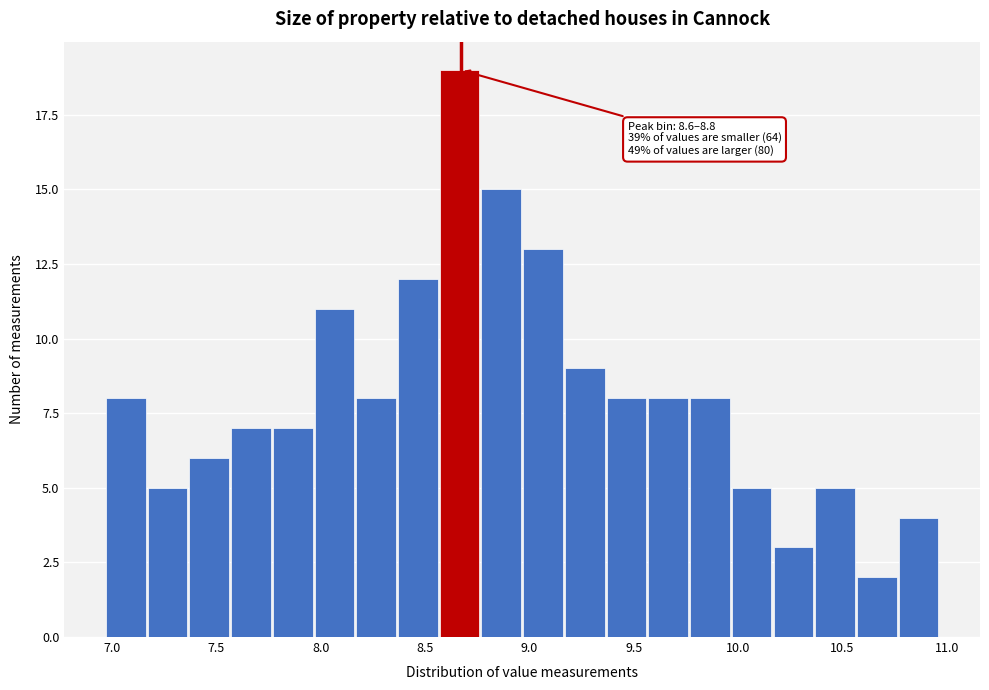

Over which range of the x-axis is the bar tallest?

8.57 to 8.77